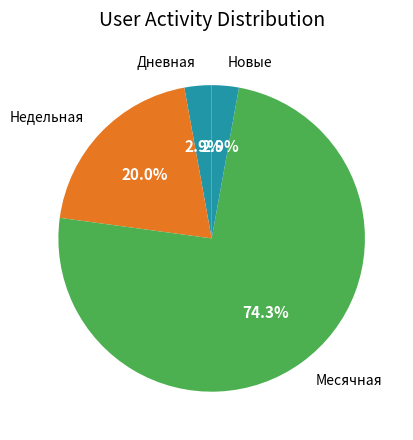

Combined, what portion of the pie is Дневная and Месячная?

77.1%